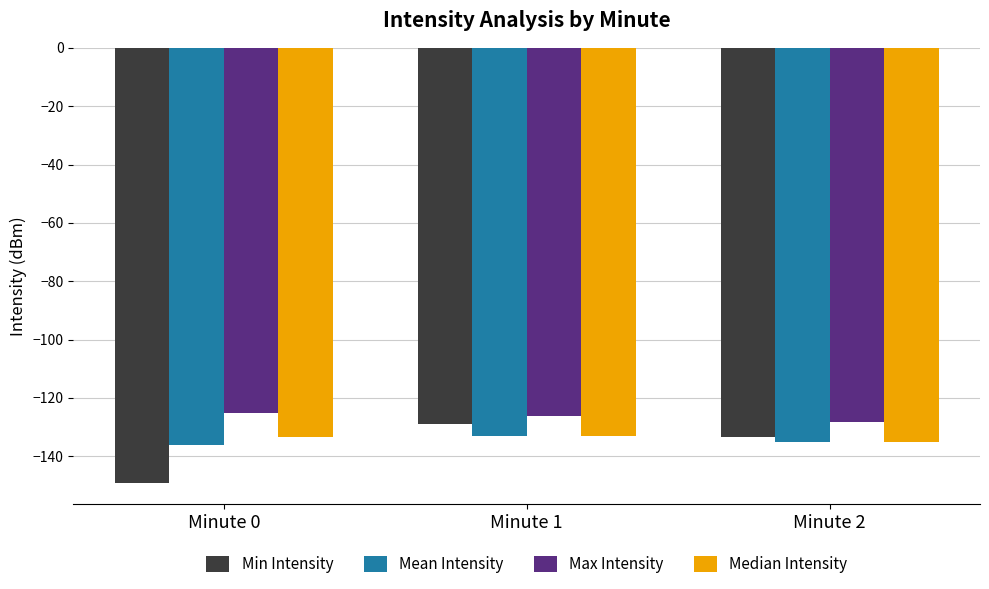

What is the difference between the highest and lowest values at Minute 1?

6.9